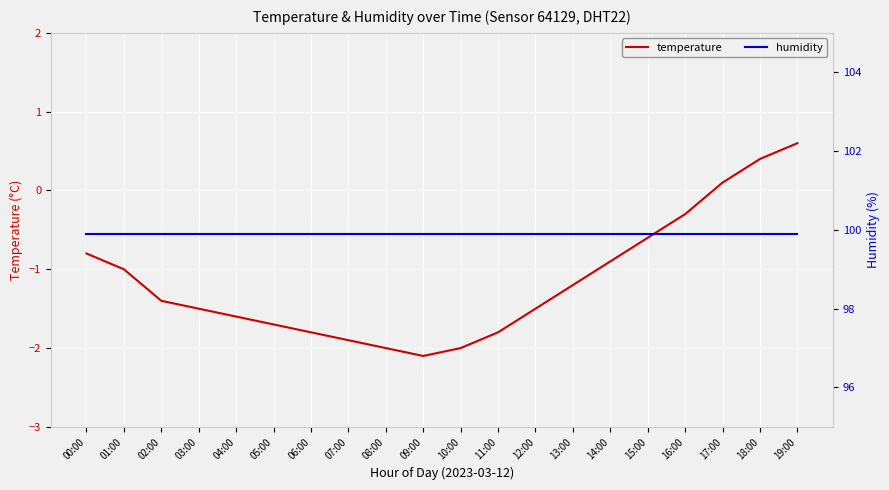

At which label does temperature reach its peak?

19:00